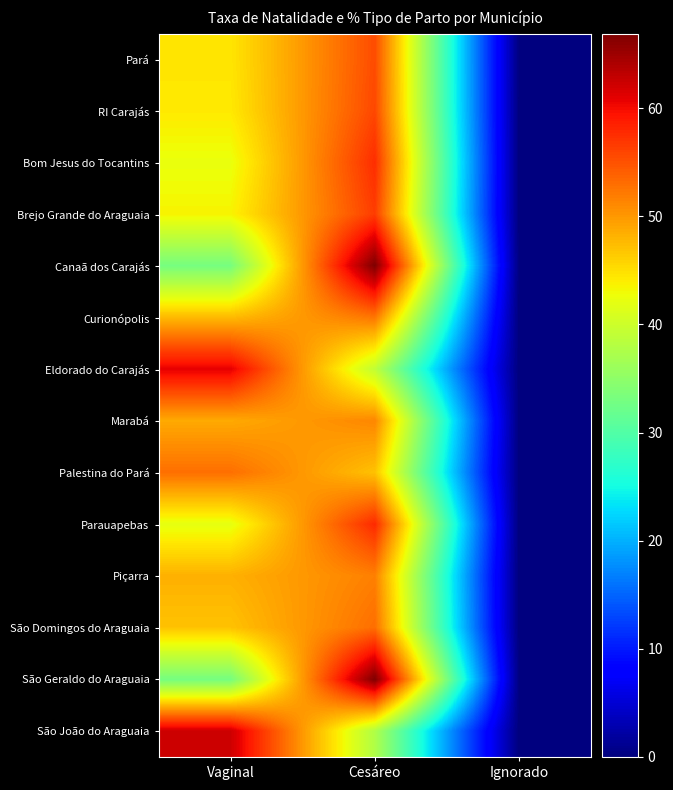

At Vaginal, list the series in order from largest to smallest.

São João do Araguaia, Eldorado do Carajás, Palestina do Pará, Marabá, Piçarra, Curionópolis, São Domingos do Araguaia, Pará, RI Carajás, Brejo Grande do Araguaia, Bom Jesus do Tocantins, Parauapebas, Canaã dos Carajás, São Geraldo do Araguaia